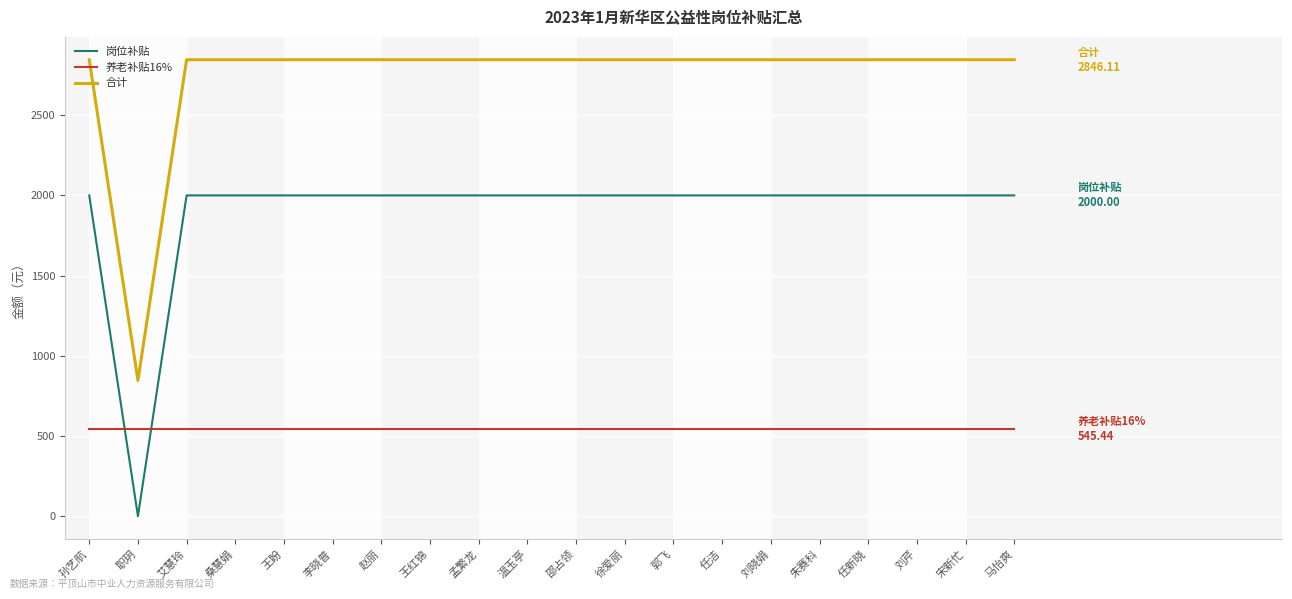

Reading left to right, what are all the values shown in this chart?

岗位补贴: 孙艺航=2000.0	职玥=0.0	艾慧玲=2000.0	桑慧娟=2000.0	王盼=2000.0	李晓普=2000.0	赵丽=2000.0	王红锦=2000.0	孟繁龙=2000.0	温玉亭=2000.0	邵占领=2000.0	徐爱丽=2000.0	郭飞=2000.0	任洁=2000.0	刘晓娟=2000.0	朱赛科=2000.0	任新晓=2000.0	刘芹=2000.0	宋新忙=2000.0	马怡爽=2000.0
养老补贴16%: 孙艺航=545.4	职玥=545.4	艾慧玲=545.4	桑慧娟=545.4	王盼=545.4	李晓普=545.4	赵丽=545.4	王红锦=545.4	孟繁龙=545.4	温玉亭=545.4	邵占领=545.4	徐爱丽=545.4	郭飞=545.4	任洁=545.4	刘晓娟=545.4	朱赛科=545.4	任新晓=545.4	刘芹=545.4	宋新忙=545.4	马怡爽=545.4
合计: 孙艺航=2846.1	职玥=846.1	艾慧玲=2846.1	桑慧娟=2846.1	王盼=2846.1	李晓普=2846.1	赵丽=2846.1	王红锦=2846.1	孟繁龙=2846.1	温玉亭=2846.1	邵占领=2846.1	徐爱丽=2846.1	郭飞=2846.1	任洁=2846.1	刘晓娟=2846.1	朱赛科=2846.1	任新晓=2846.1	刘芹=2846.1	宋新忙=2846.1	马怡爽=2846.1